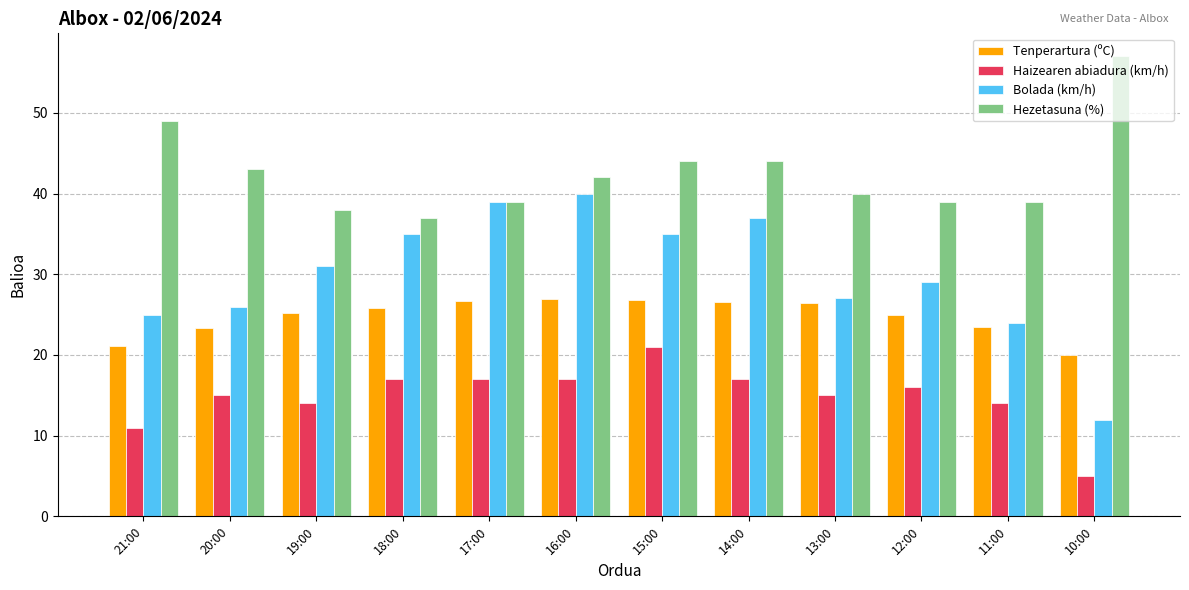

What is the sum of all Hezetasuna (%) values?

511.0